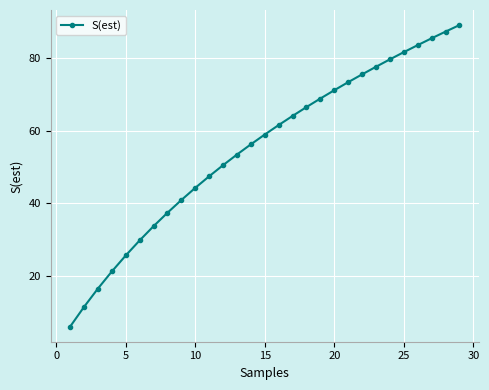

What is the value of the 24th point from the left?

79.7